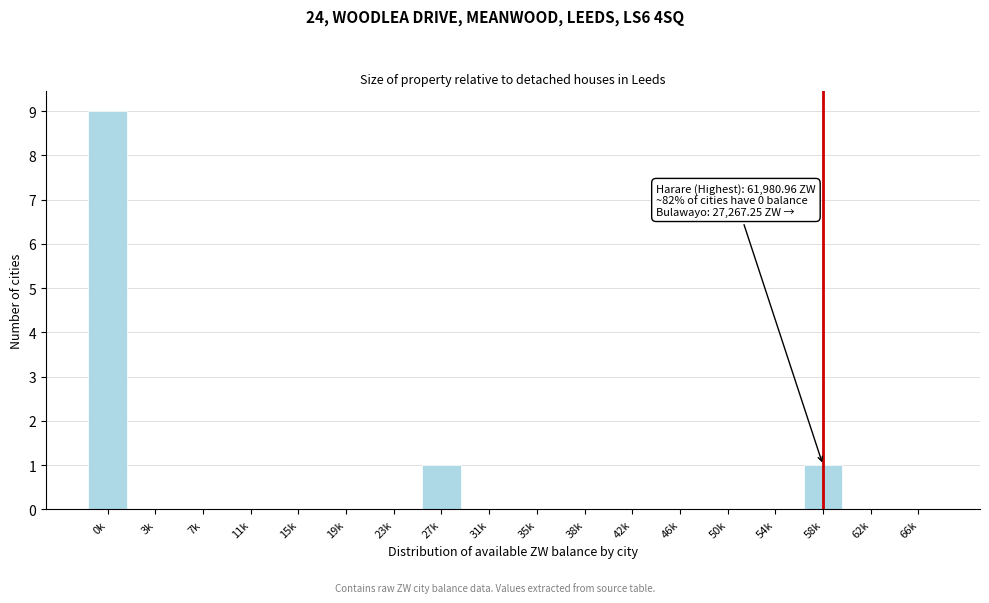

Reading left to right, what are all the values shown in this chart?

0k=9	3k=0	7k=0	11k=0	15k=0	19k=0	23k=0	27k=1	31k=0	35k=0	38k=0	42k=0	46k=0	50k=0	54k=0	58k=1	62k=0	66k=0